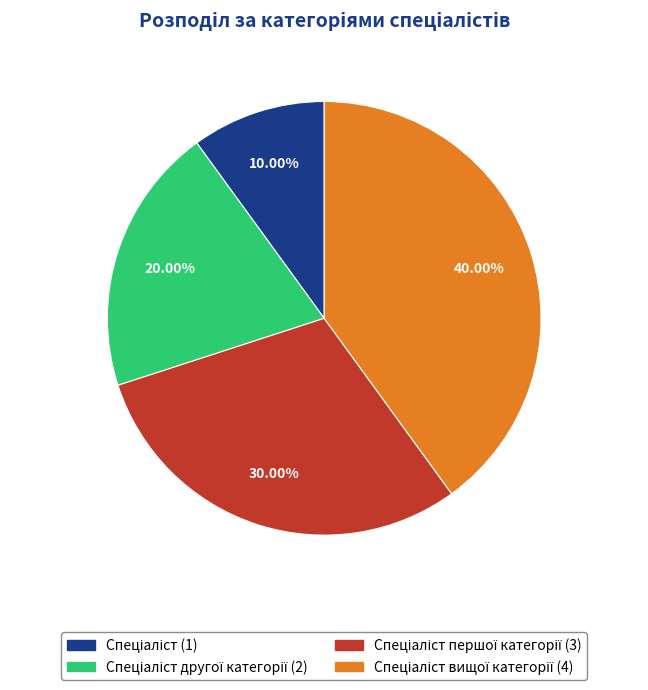

Is there a majority slice in this chart?

No